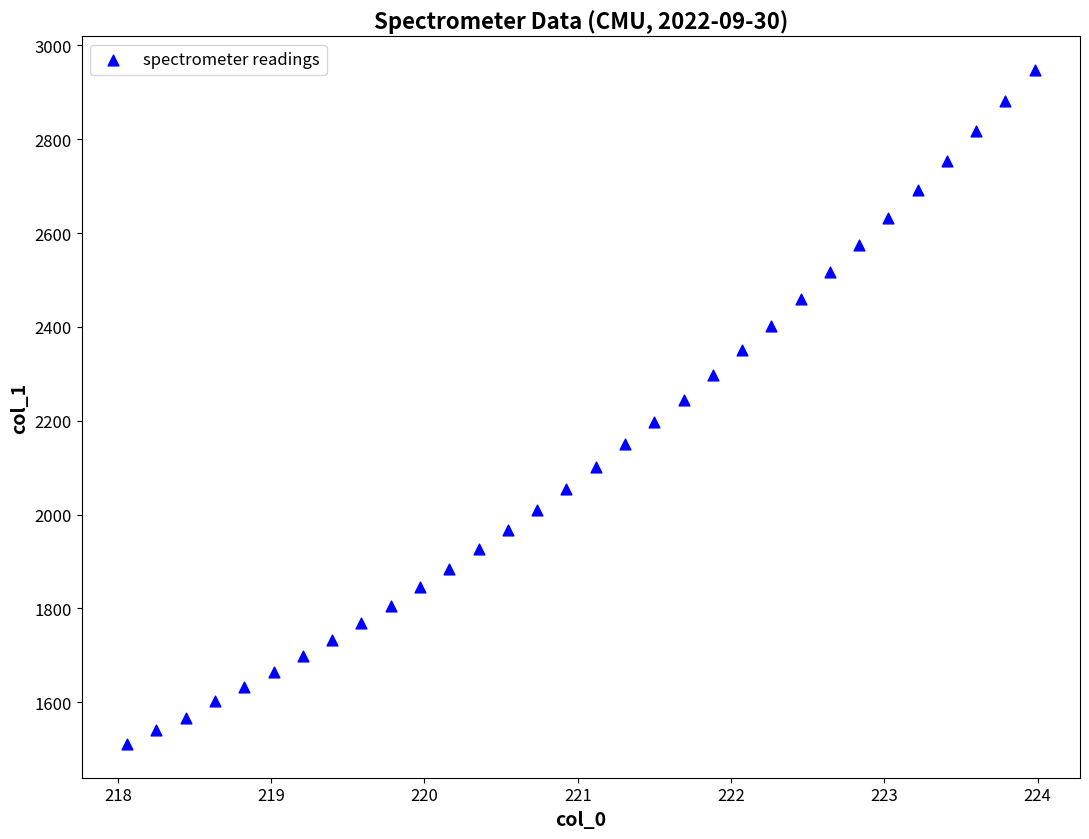

What is the range of X values (max minus min)?

5.9